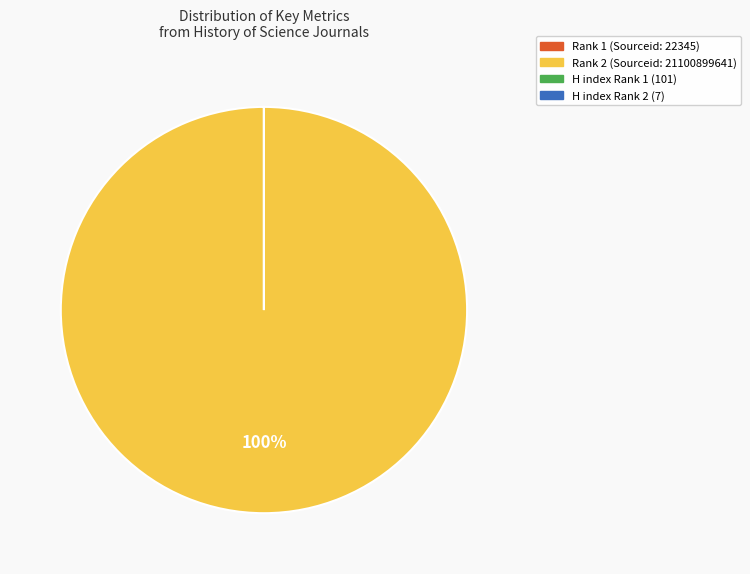

To the nearest percent, what is the average slice percentage?

25%